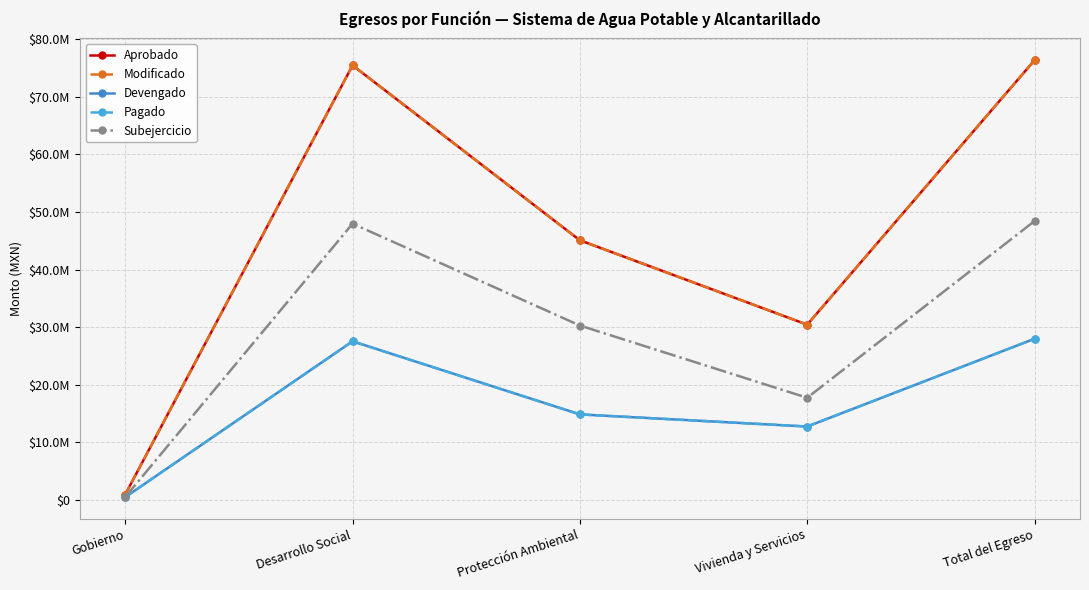

Reading left to right, extract all data points from this chart.

Aprobado: Gobierno=888159.2	Desarrollo Social=75487588.8	Protección Ambiental=45078053.8	Vivienda y Servicios=30409535.0	Total del Egreso=76375748.1
Modificado: Gobierno=888159.2	Desarrollo Social=75487588.8	Protección Ambiental=45078053.8	Vivienda y Servicios=30409535.0	Total del Egreso=76375748.1
Devengado: Gobierno=433382.9	Desarrollo Social=27523030.4	Protección Ambiental=14817158.8	Vivienda y Servicios=12705871.6	Total del Egreso=27956413.3
Pagado: Gobierno=433382.9	Desarrollo Social=27516030.9	Protección Ambiental=14810159.2	Vivienda y Servicios=12705871.6	Total del Egreso=27949413.8
Subejercicio: Gobierno=454776.3	Desarrollo Social=47964558.4	Protección Ambiental=30260895.1	Vivienda y Servicios=17703663.4	Total del Egreso=48419334.8